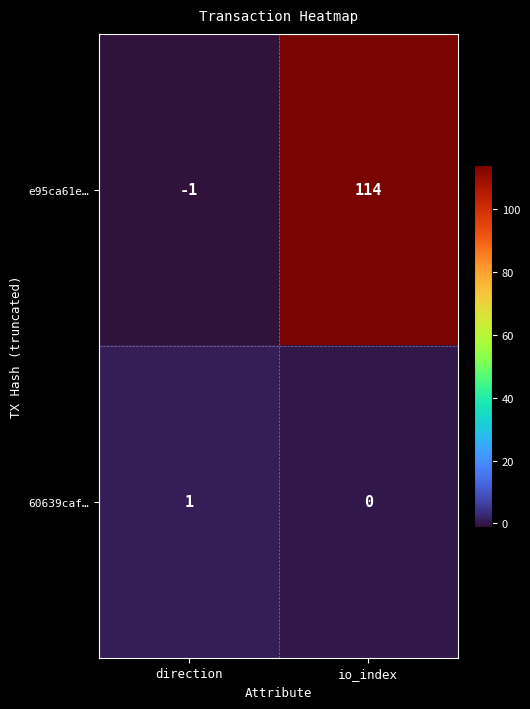

Is it true that e95ca61e… equals -2 at direction?

False